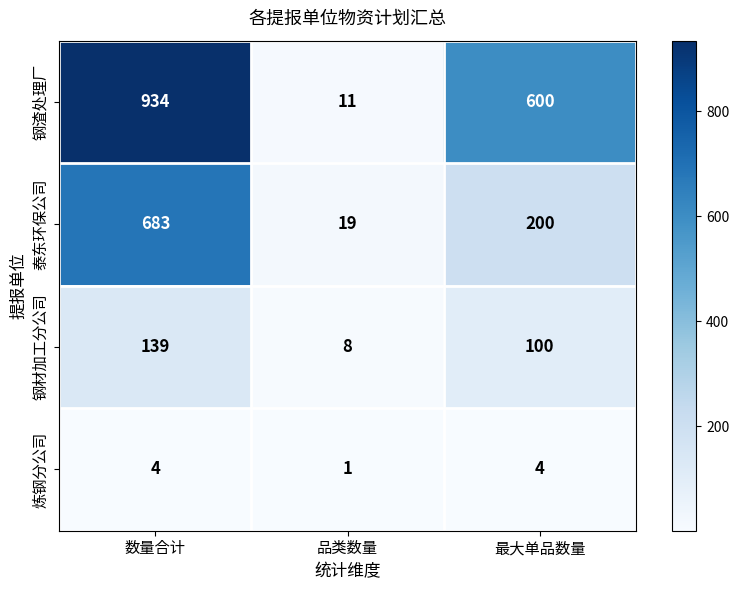

Is the value of 泰东环保公司 at 数量合计 greater than the value of 钢材加工分公司 at 数量合计?

Yes